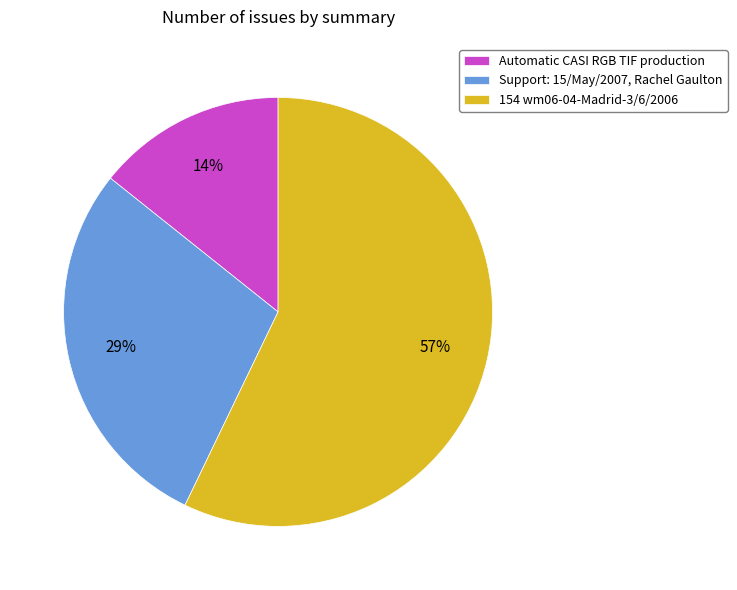

Combined, do Automatic CASI RGB TIF production and Support: 15/May/2007, Rachel Gaulton account for over 50%?

No